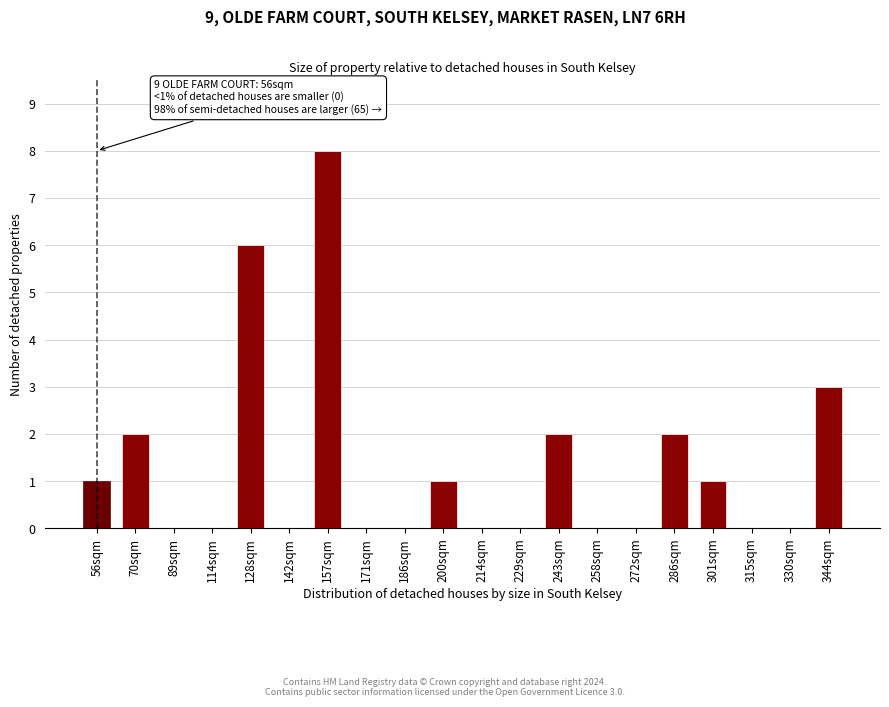

Reading right to left, list all the values displayed in this chart.

344sqm=3	330sqm=0	315sqm=0	301sqm=1	286sqm=2	272sqm=0	258sqm=0	243sqm=2	229sqm=0	214sqm=0	200sqm=1	186sqm=0	171sqm=0	157sqm=8	142sqm=0	128sqm=6	114sqm=0	89sqm=0	70sqm=2	56sqm=1